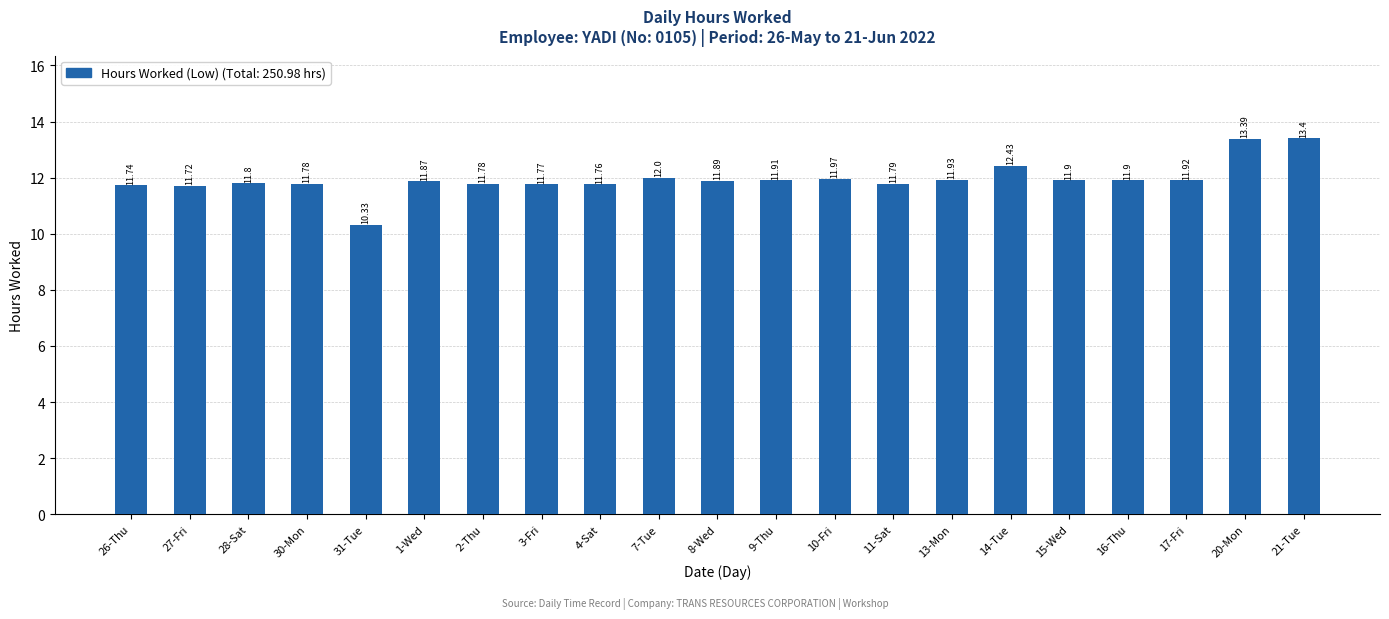

Approximately how many times larger is the value at 30-Mon compared to 1-Wed?

1.0